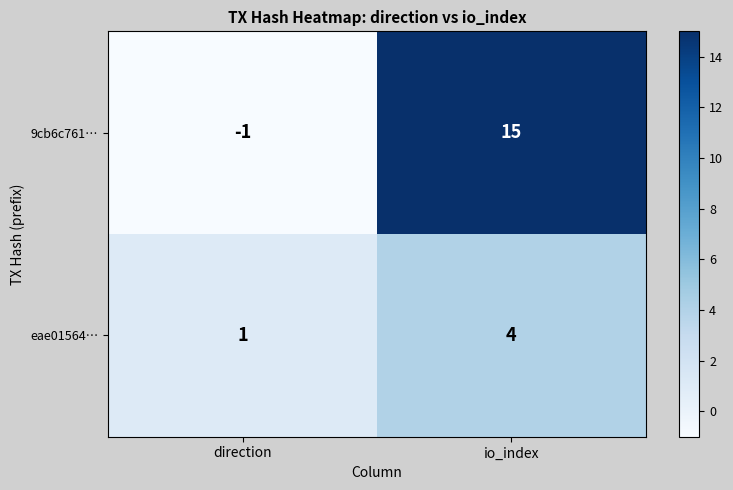

How many values in the eae01564… series are below 4?

1